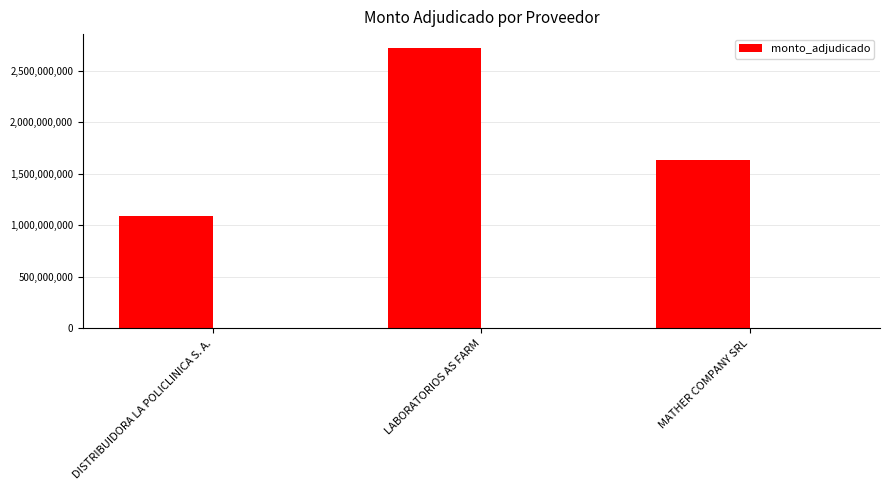

What is the difference between the maximum and second lowest values?

1088495880